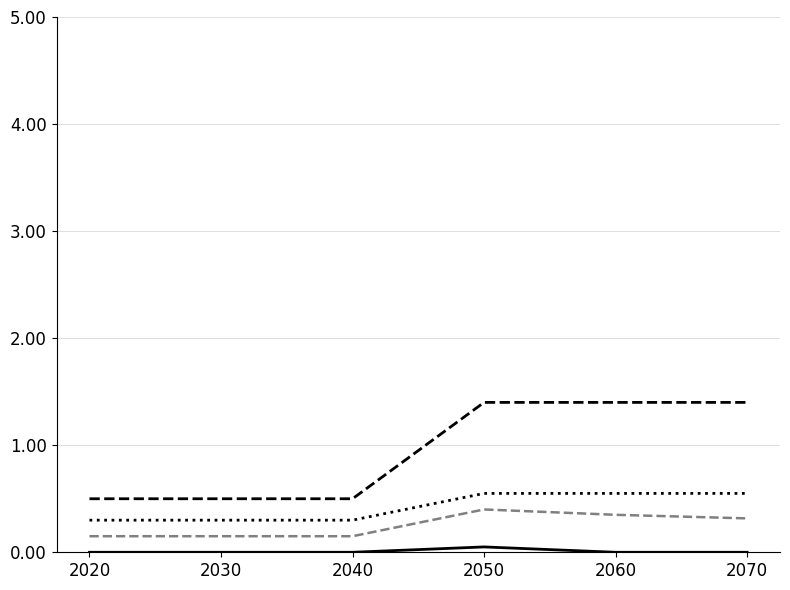

What is the spread (max minus min) of values at 2070?

1.4